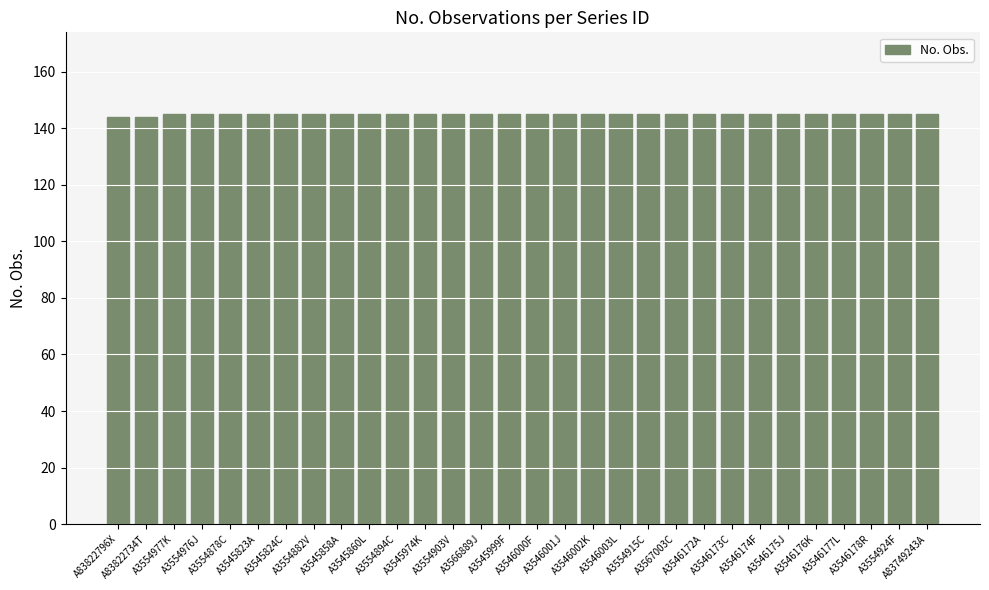

Reading left to right, transcribe all the data shown in this chart.

144	144	145	145	145	145	145	145	145	145	145	145	145	145	145	145	145	145	145	145	145	145	145	145	145	145	145	145	145	145